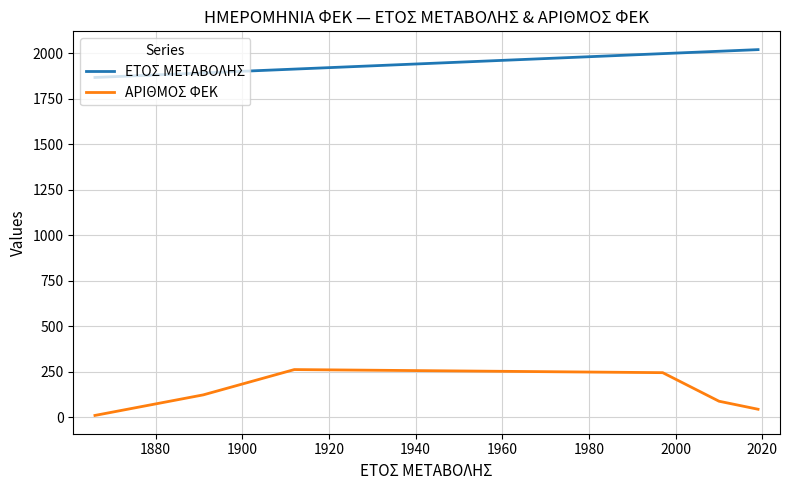

Which series has the largest range (max minus min)?

ΑΡΙΘΜΟΣ ΦΕΚ